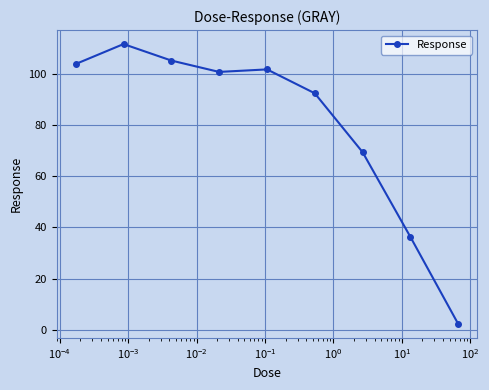

Reading left to right, extract all data points from this chart.

104.0	111.8	105.3	100.9	101.9	92.5	69.5	36.4	2.3